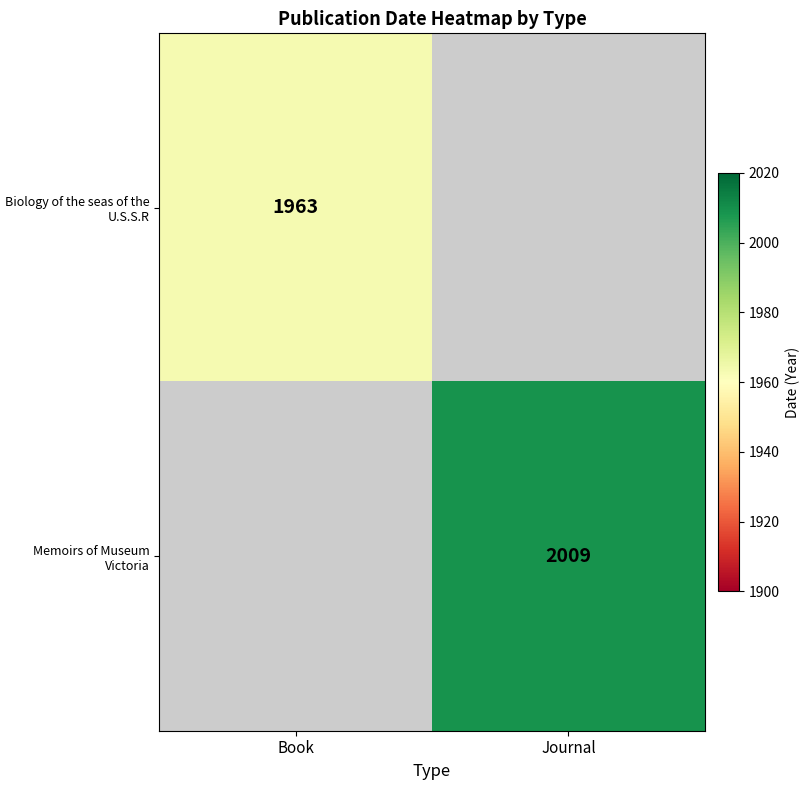

The Biology of the seas of the U.S.S.R series shows 3344 at Book. True or false?

False